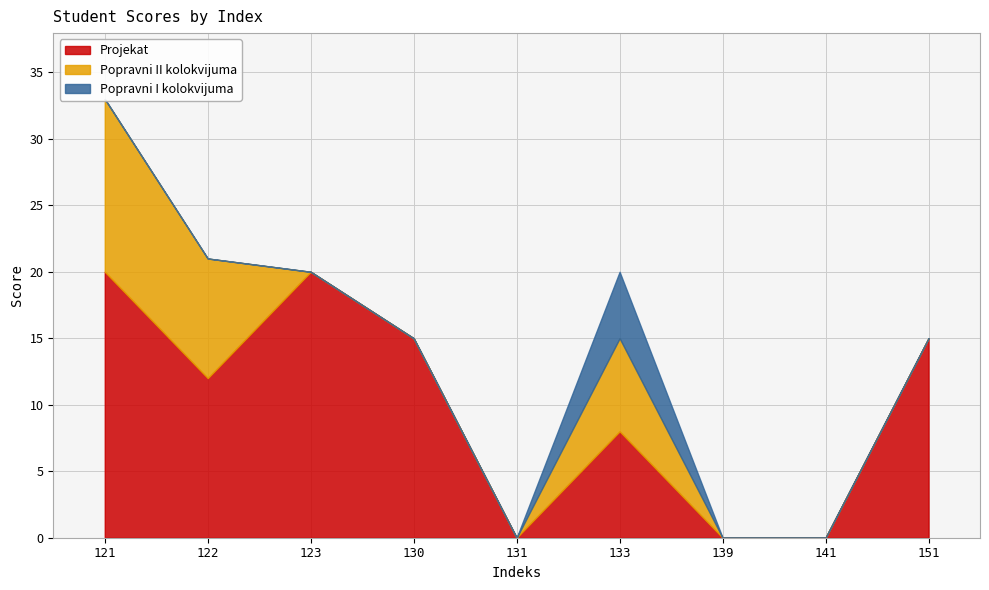

The value of Popravni II kolokvijuma at 123 is -4. True or false?

False